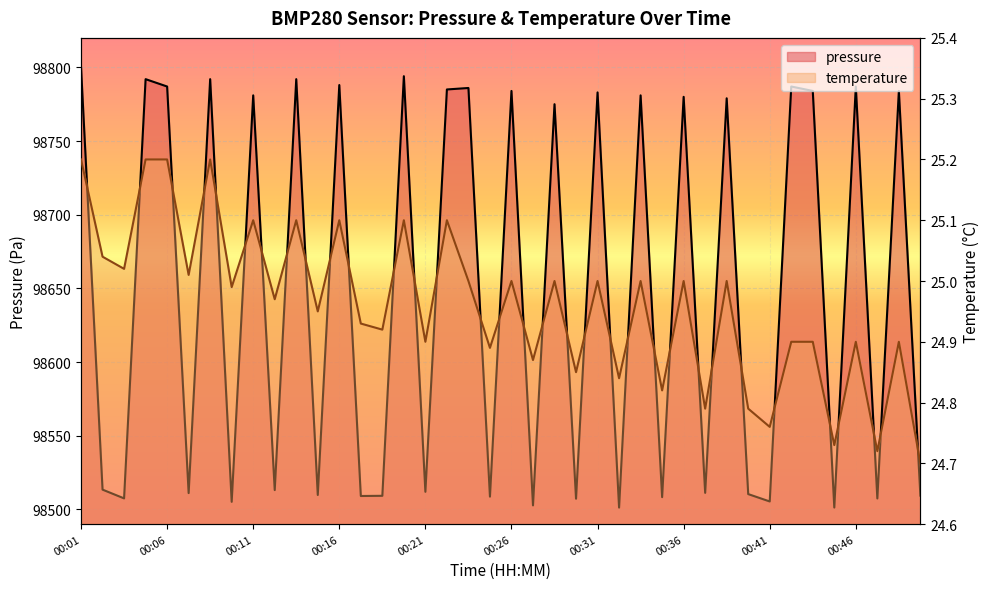

What is the value of the pressure point at the 29th from the left?

98780.0